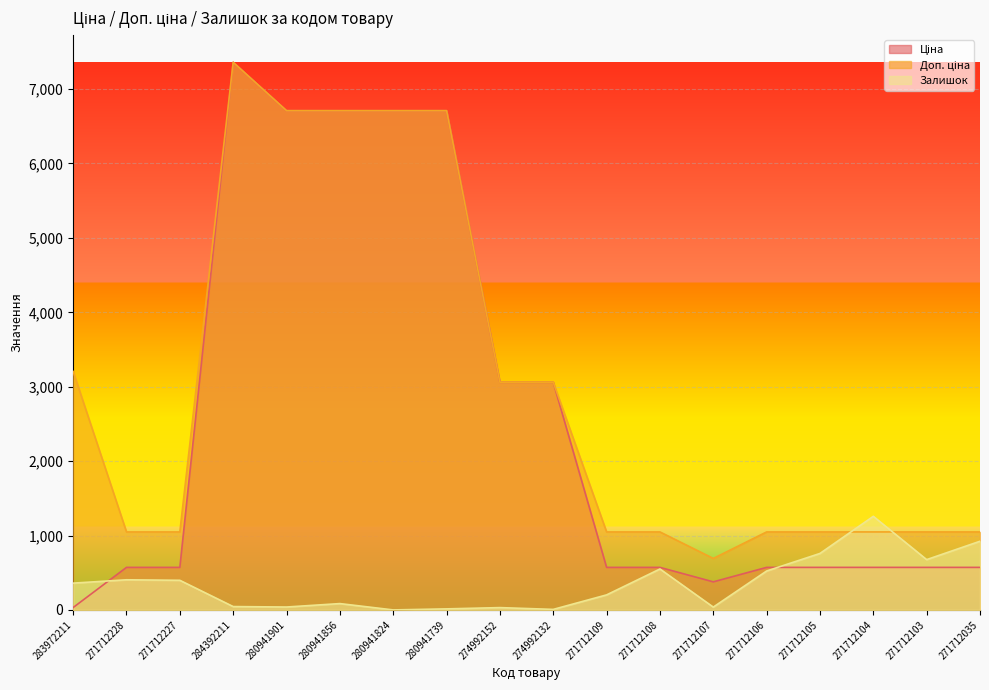

What is the sum of the Доп. ціна values at 271712108 and 271712107?

1740.0